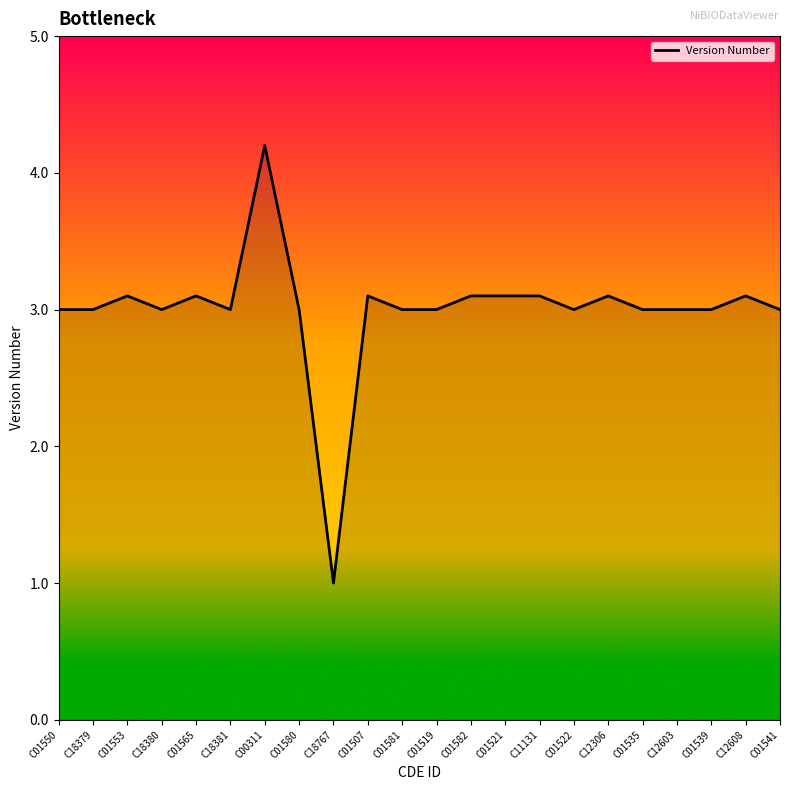

What is the greatest value displayed?

4.2